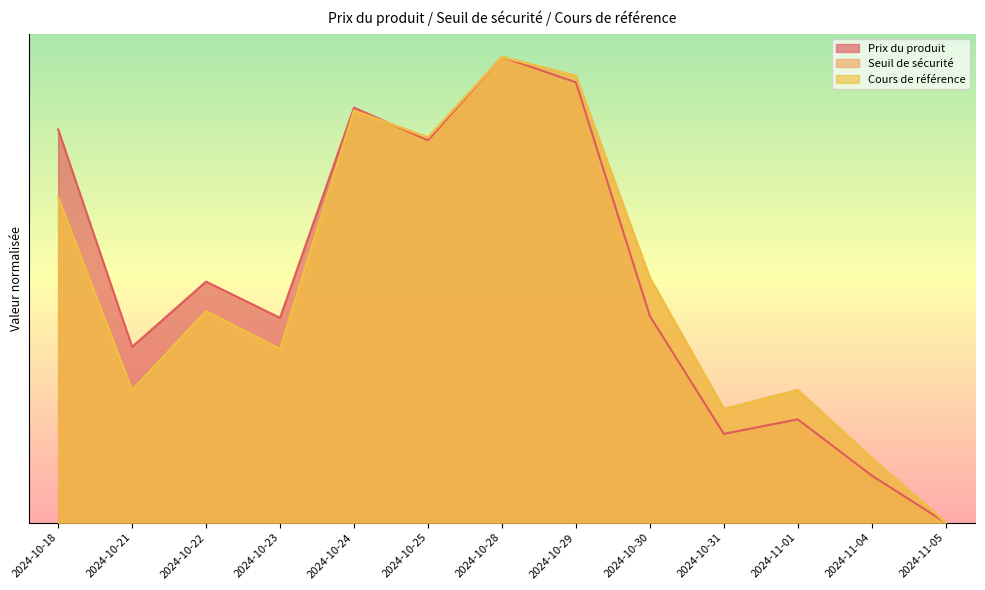

What is the spread (max minus min) of values at 2024-10-31?

0.1